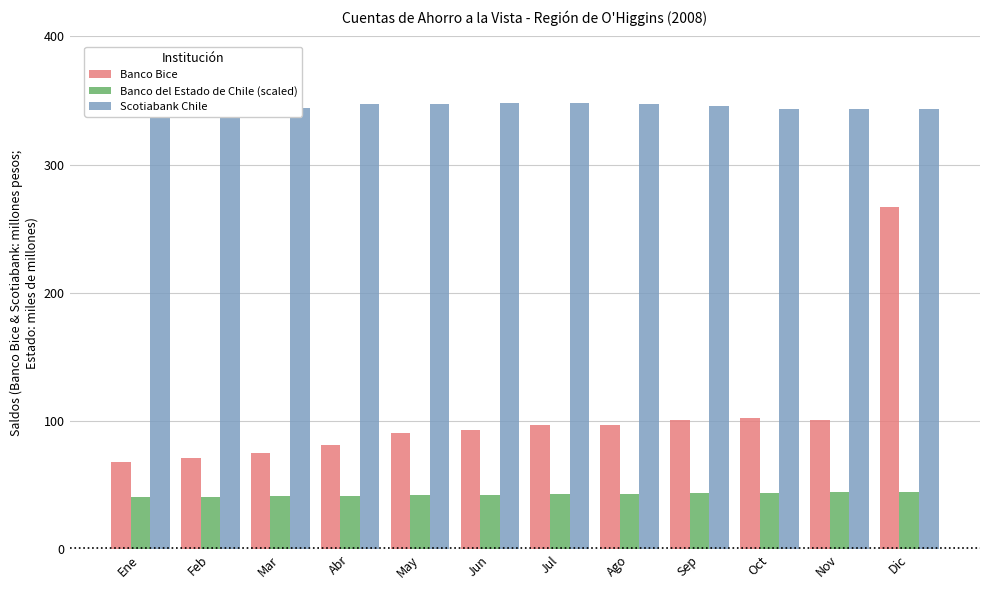

The Scotiabank Chile series shows 98.8 at Oct. True or false?

False